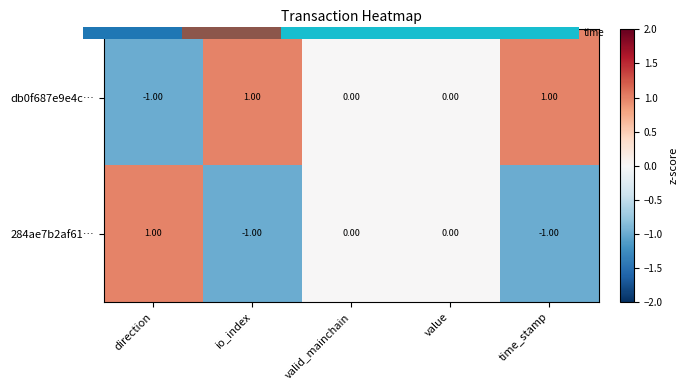

Is the value of db0f687e9e4c… at valid_mainchain greater than the value of 284ae7b2af61… at direction?

No